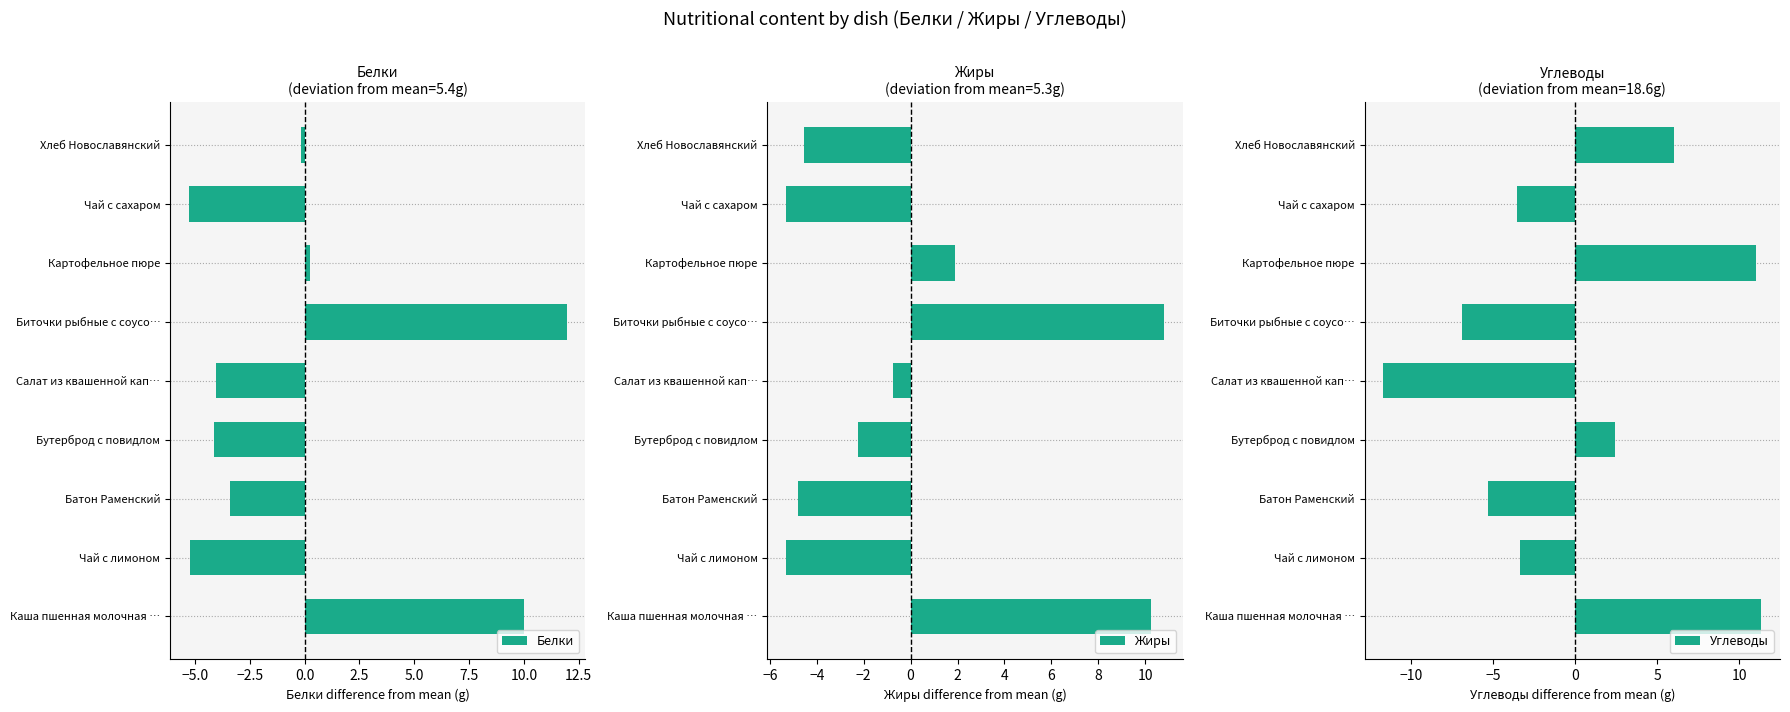

The value of Белки at Каша пшенная молочная … is 15.7. True or false?

False